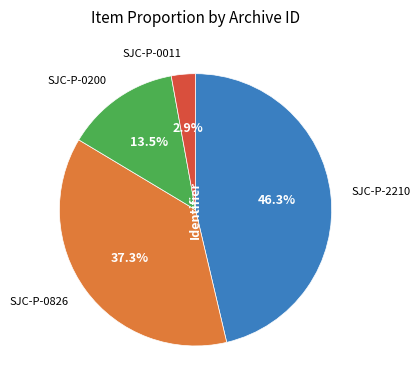

Is it true that SJC-P-0011 is 12% of the pie?

False